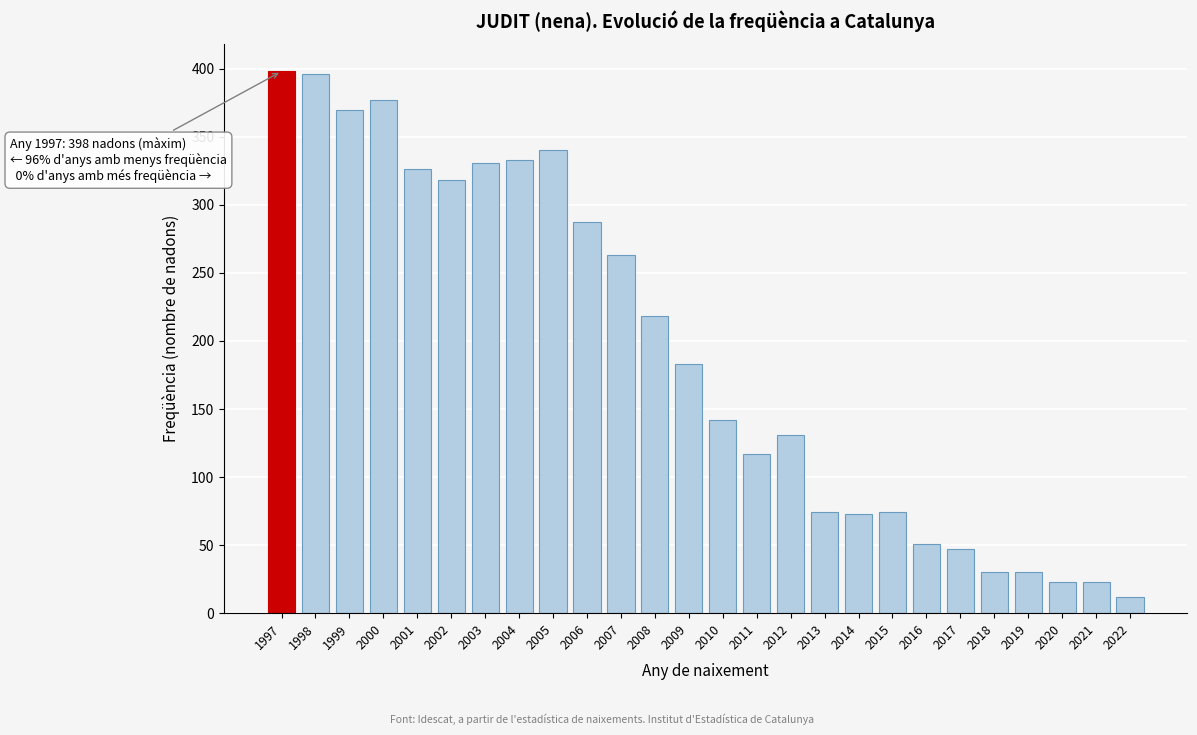

What is the change in value from 2005 to 2007?

-77